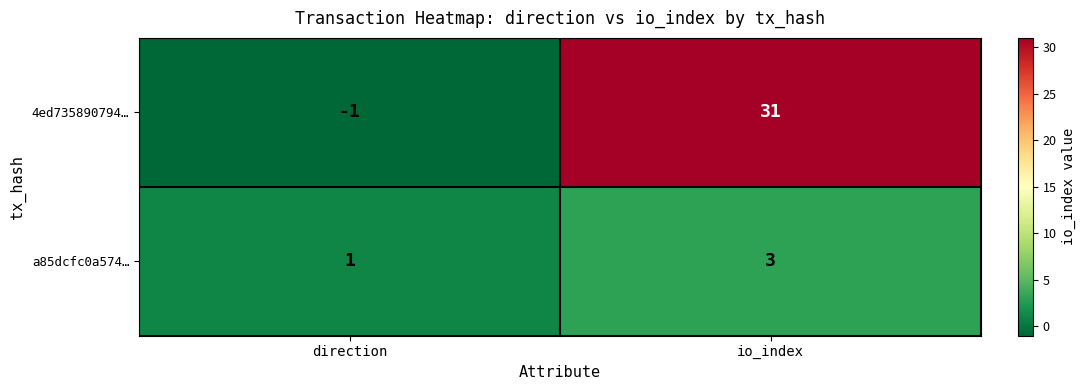

The value of 4ed735890794… at direction is -1. True or false?

True